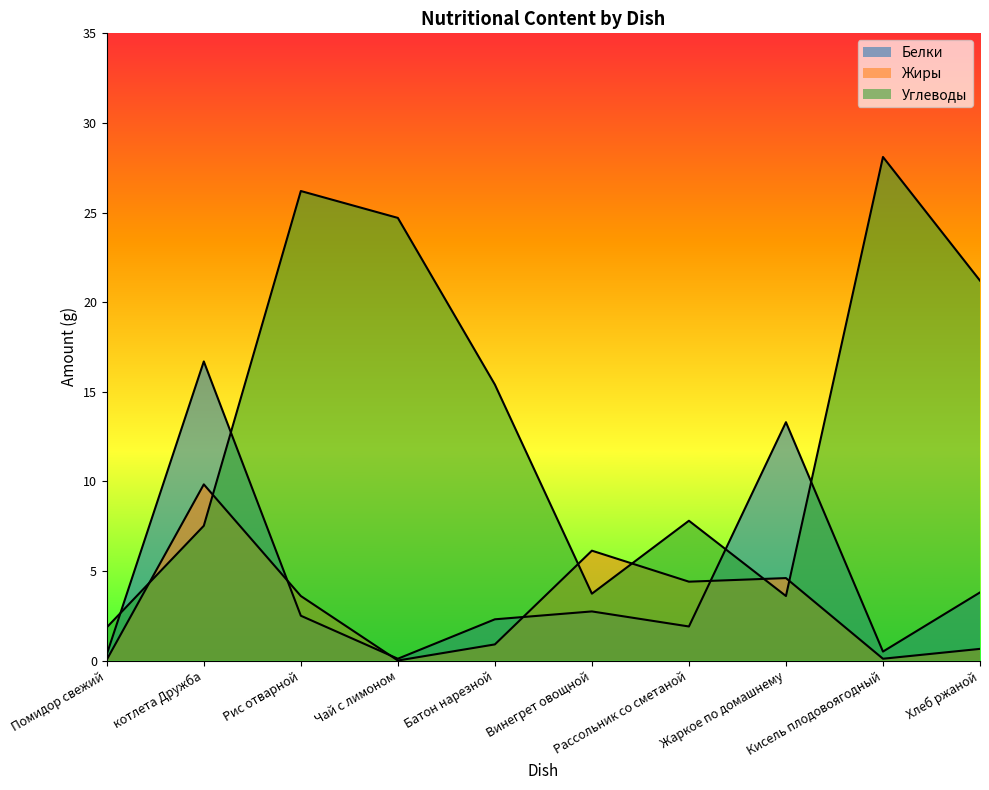

After their last crossing, which series has the higher values: Белки or Жиры?

Белки